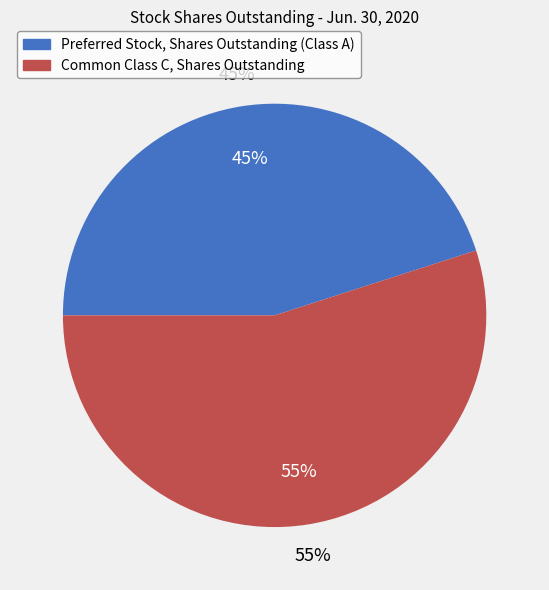

Count the number of slices in the pie.

2